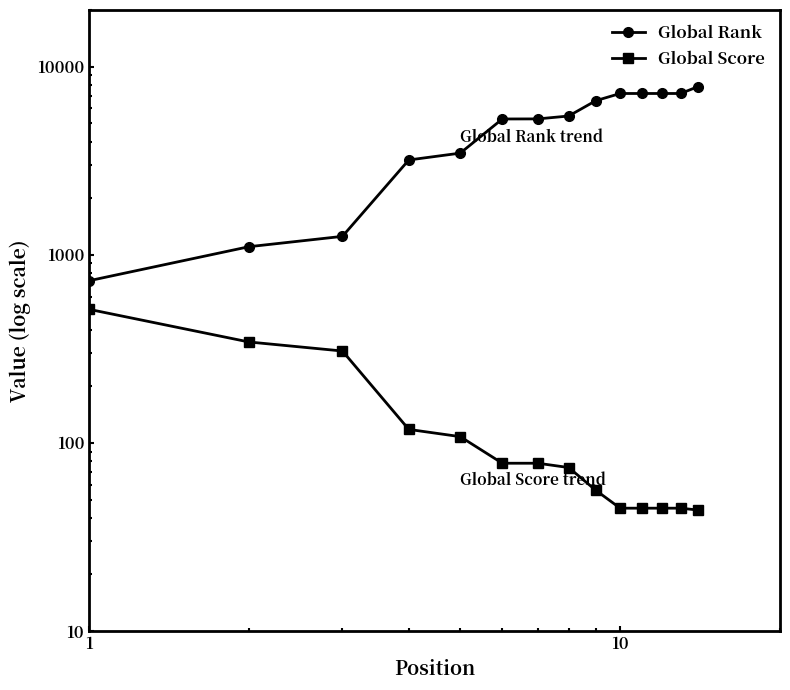

Which series has the largest range (max minus min)?

Global Rank